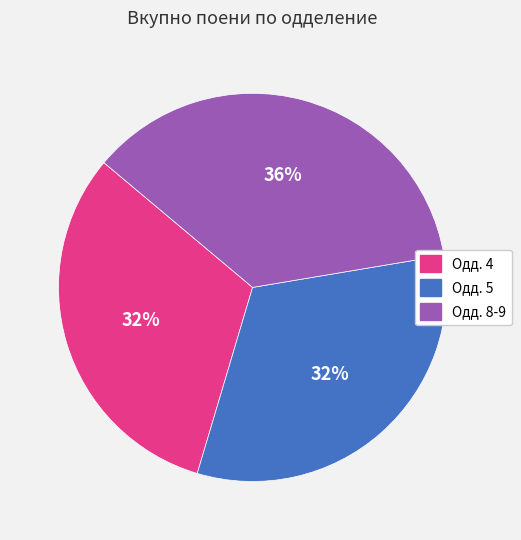

Is there any slice that represents more than half of the pie?

No